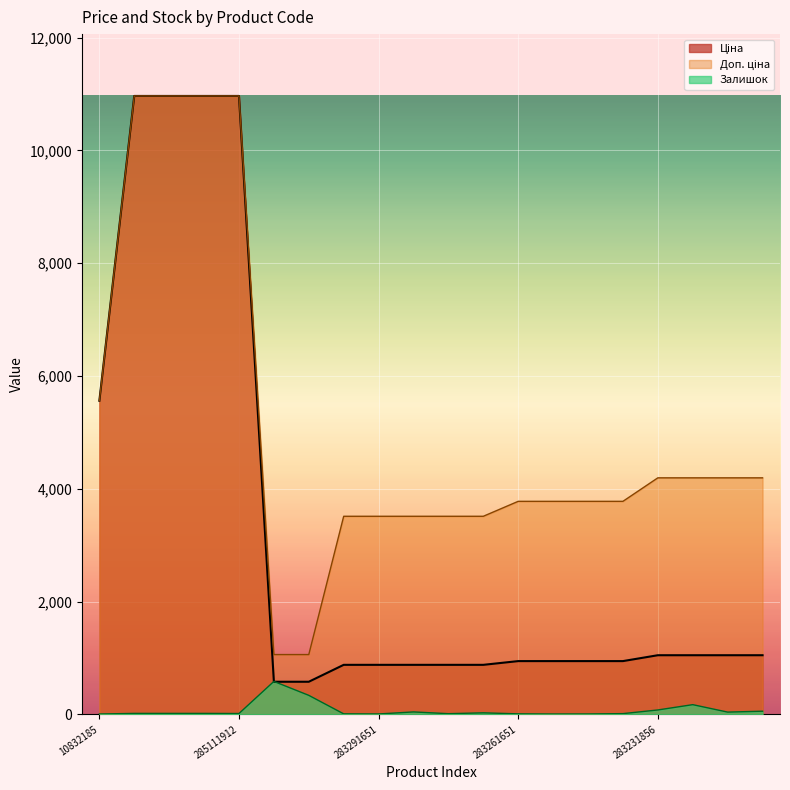

At which label does Ціна first exceed 944?

10832185